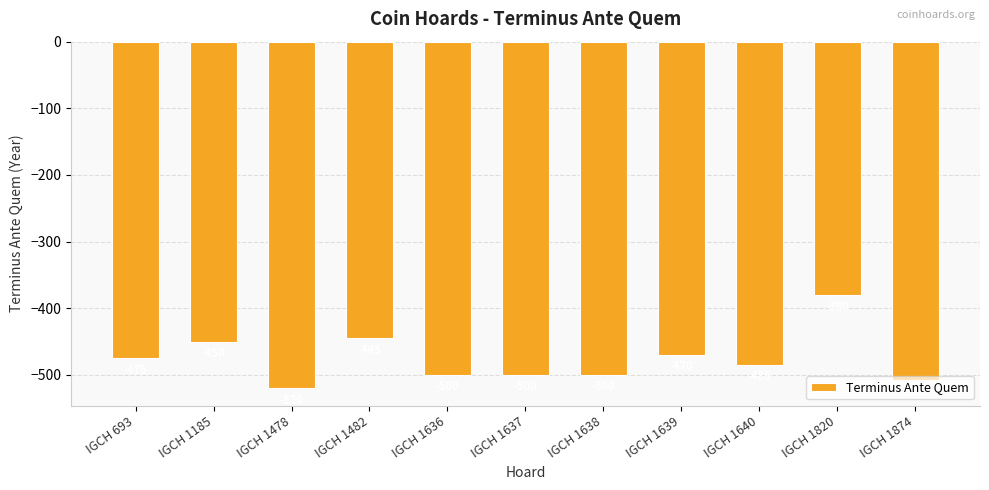

Which has a higher value, IGCH 1639 or IGCH 1640?

IGCH 1639